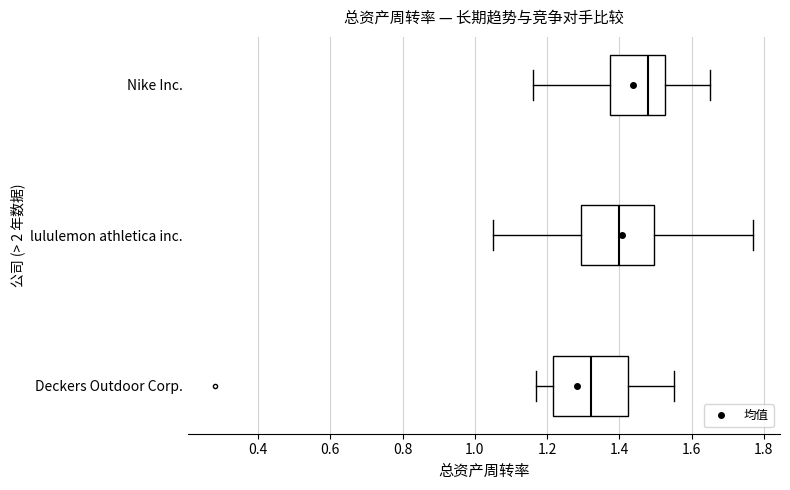

Which box has the furthest to the right median line?

Nike Inc.